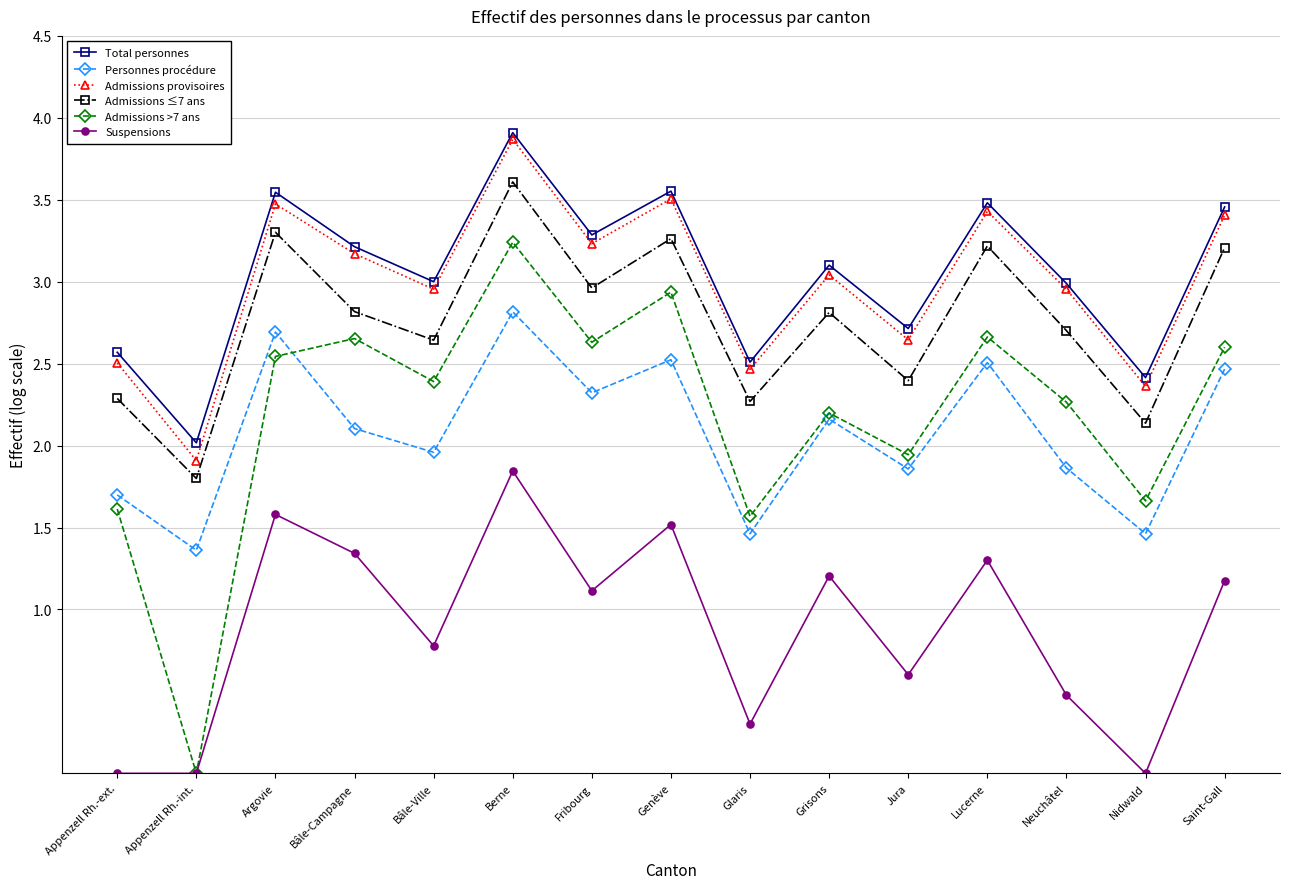

In Admissions >7 ans, how many points are lower than both neighbors (excluding endpoints)?

6